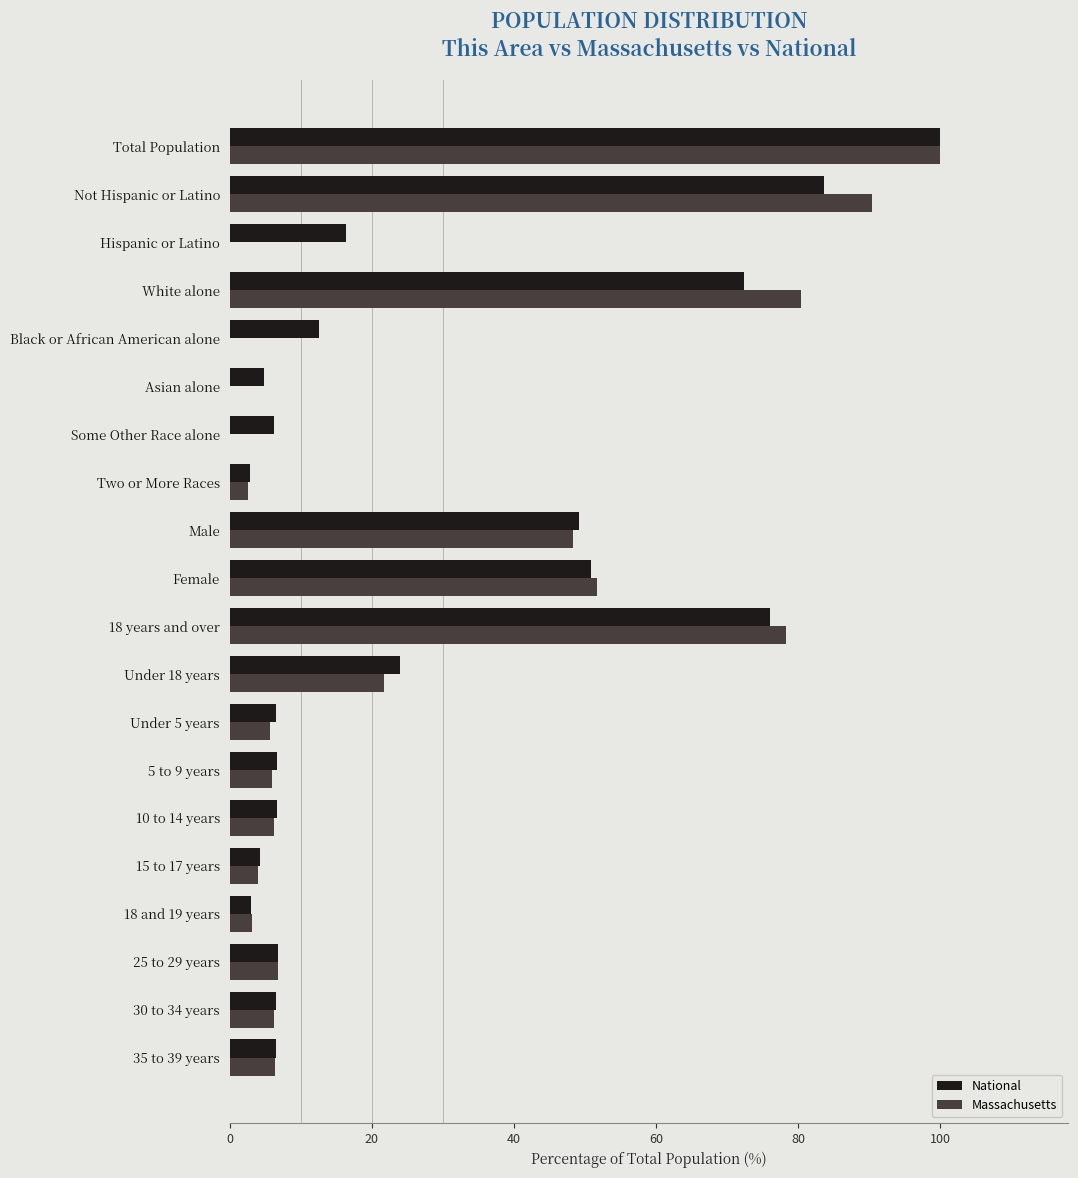

What is the sum of all National values?

545.7